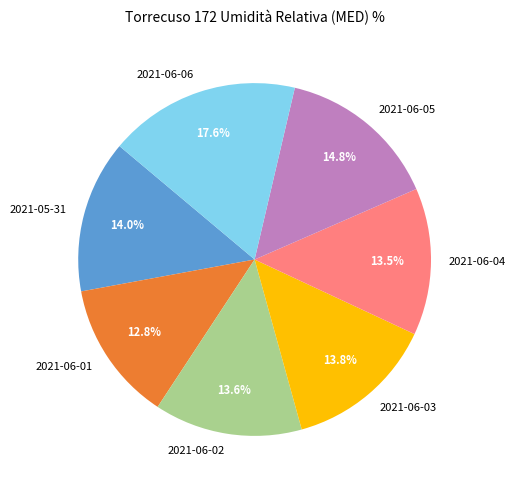

Does 2021-05-31 account for over 50% of the chart?

No